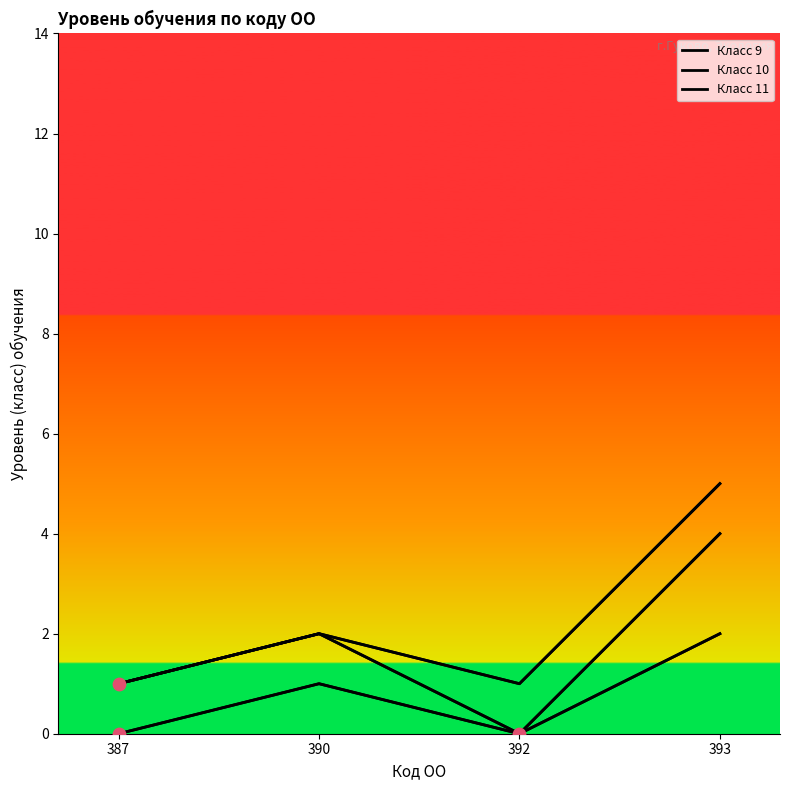

Which series reaches the minimum Y coordinate?

Класс 9 (линия)